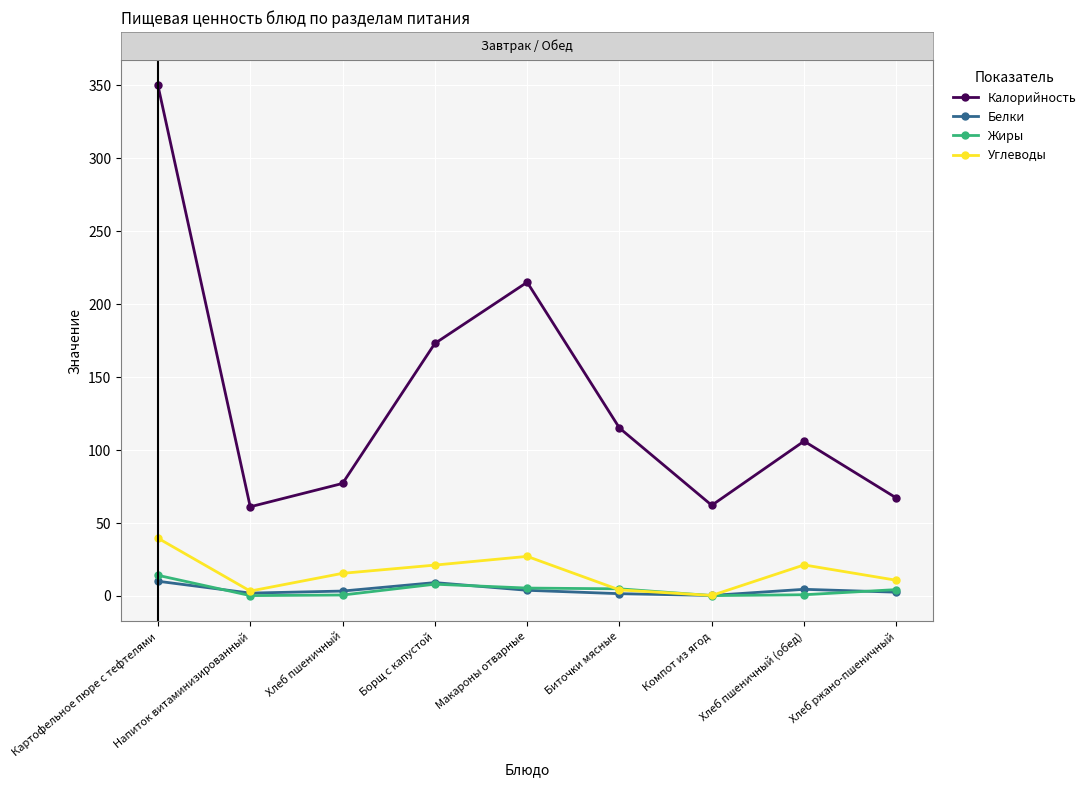

At which category does the chart reach its peak across all series?

Картофельное пюре с тефтелями